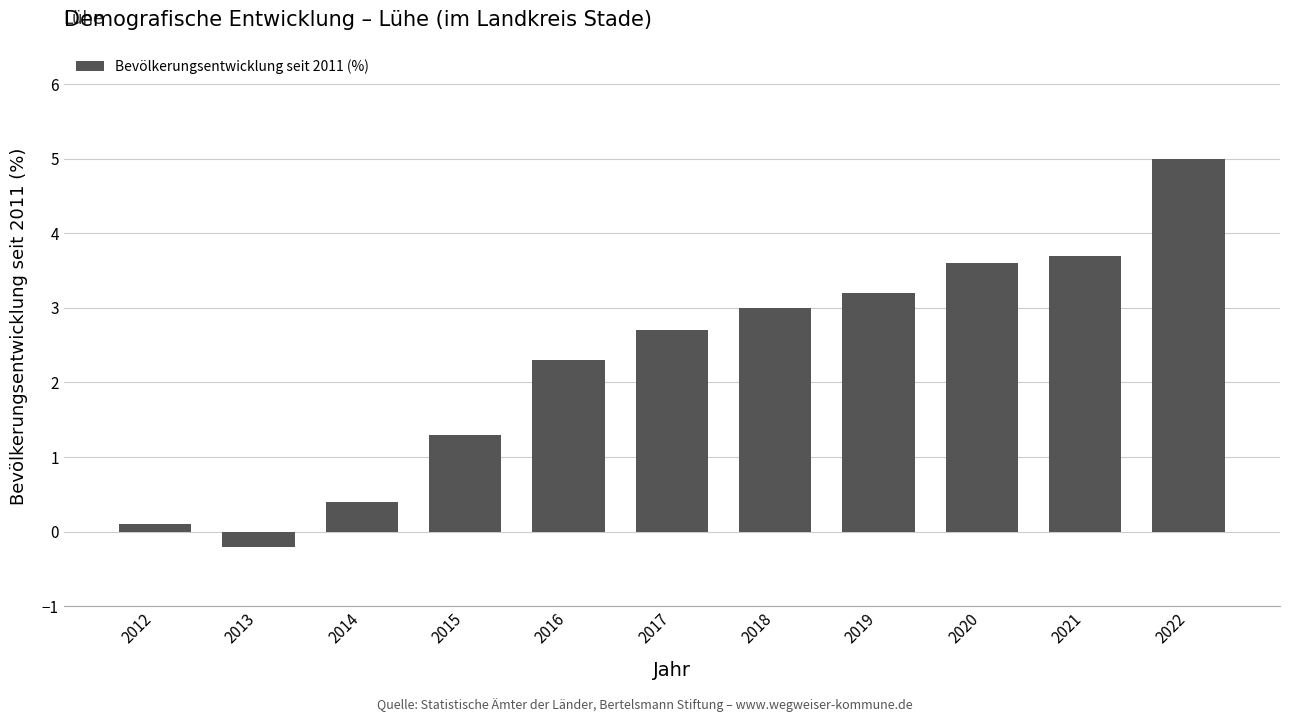

Reading left to right, transcribe all the data shown in this chart.

2012=0.1	2013=-0.2	2014=0.4	2015=1.3	2016=2.3	2017=2.7	2018=3.0	2019=3.2	2020=3.6	2021=3.7	2022=5.0